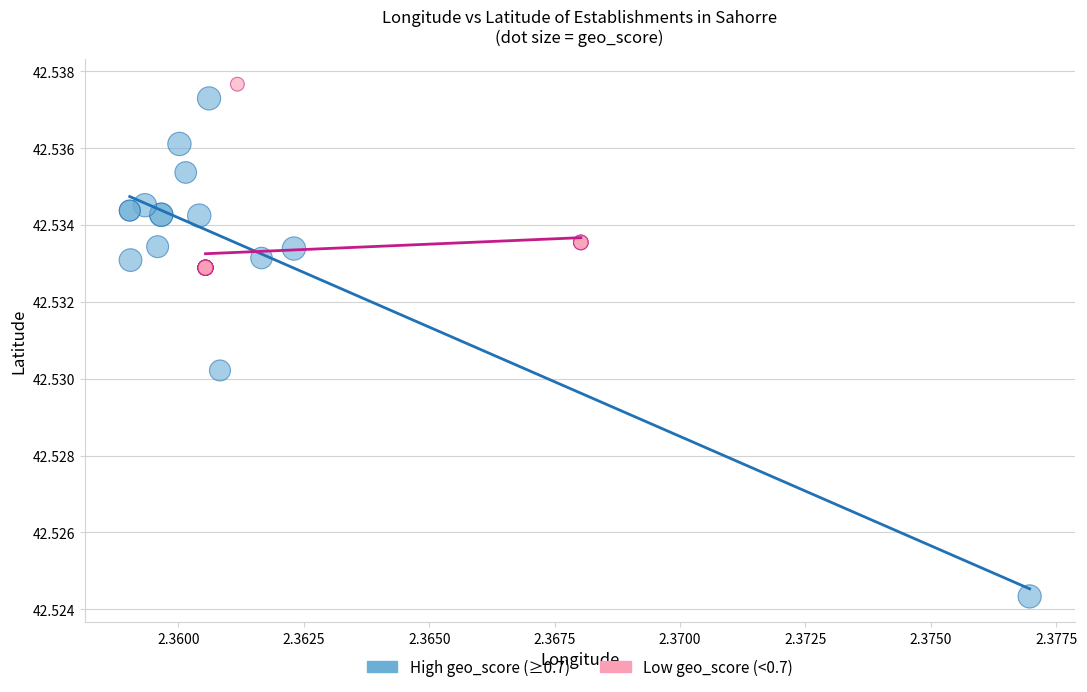

Which series has the widest spread of Y values?

High geo_score (≥0.7)